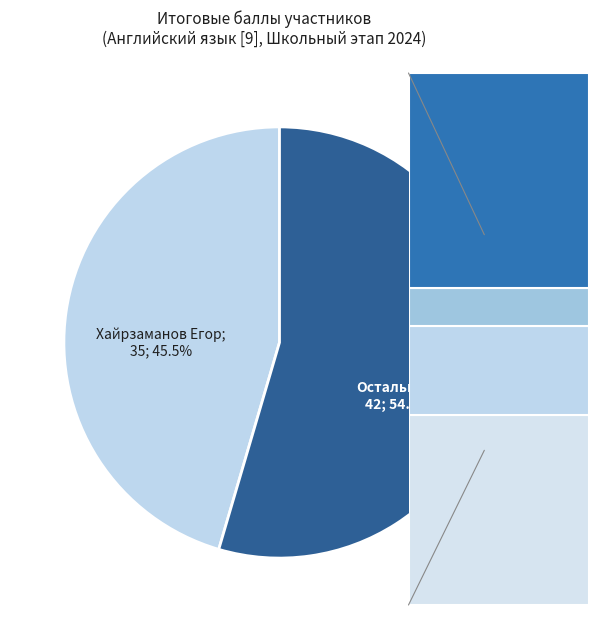

Does any single category account for the majority?

Yes